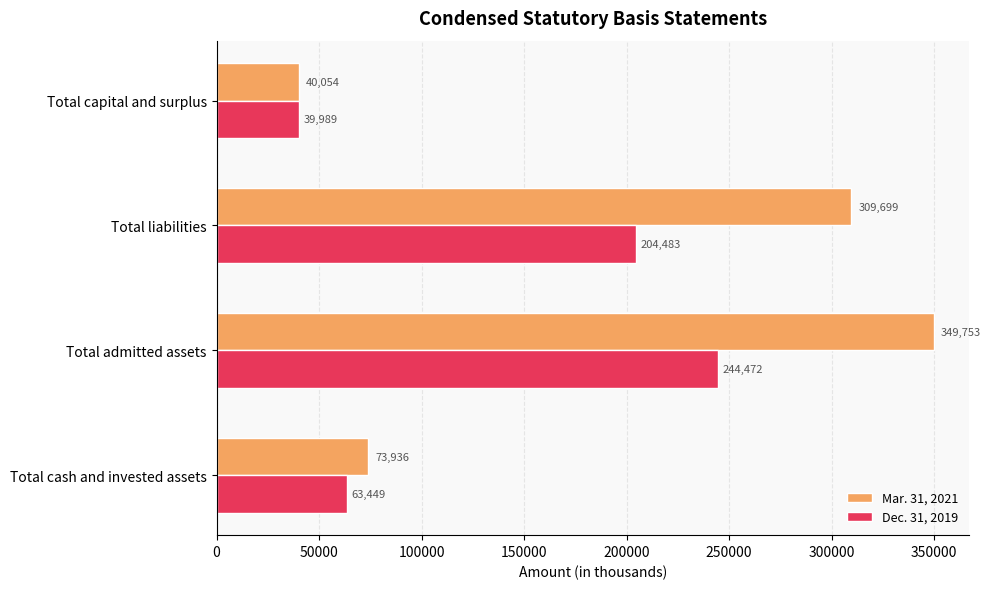

At which category is the sum across all series the highest?

Total admitted assets